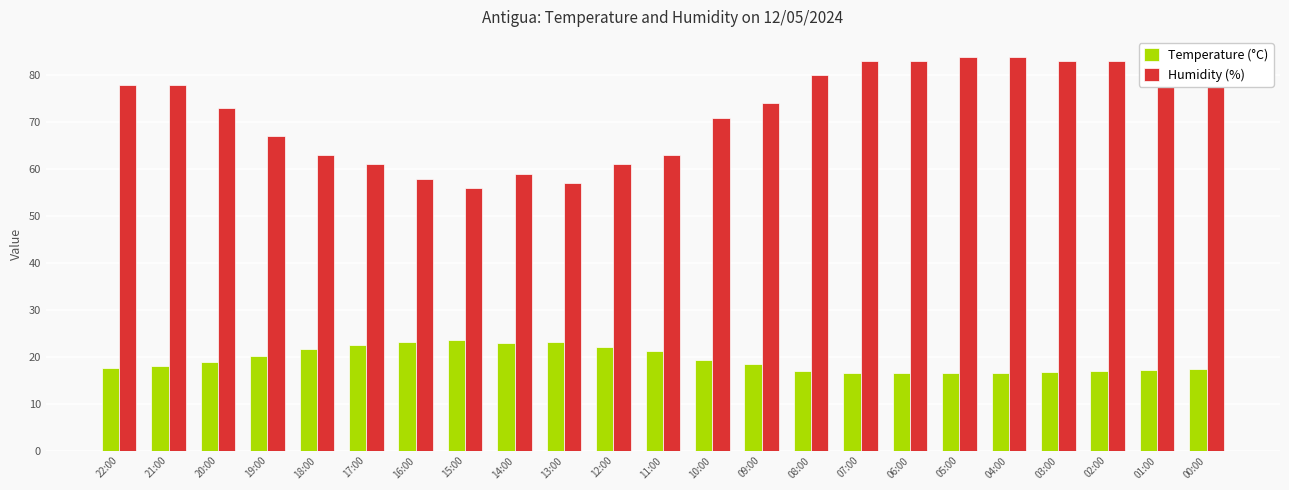

What is the lowest value of the Temperature (°C) series?

16.5